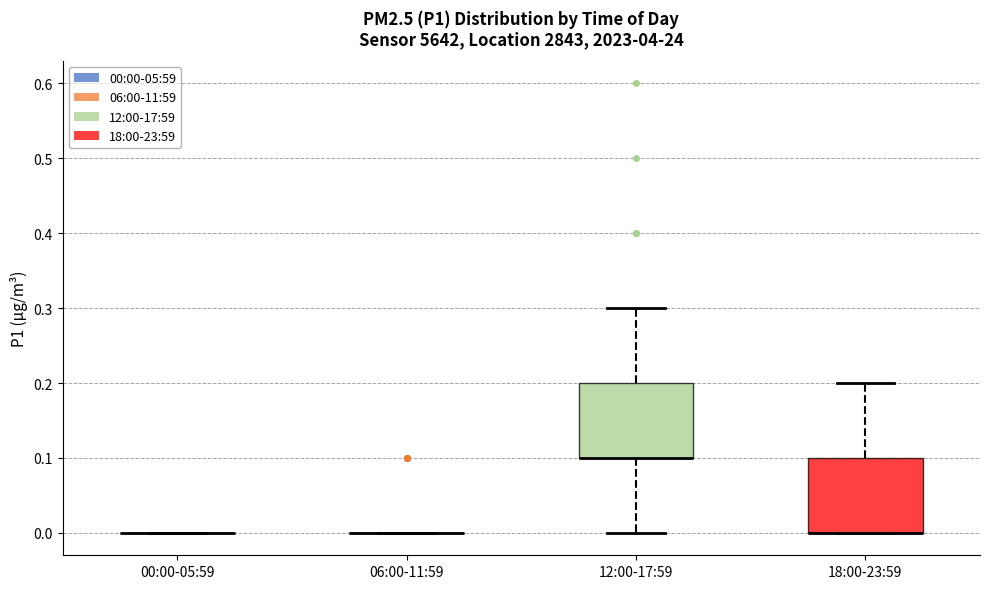

Reading left to right, read every box against the y-axis: the position of its median line, the range the box covers, and the ends of its whiskers. The values are not printed on the chart, so give them approximately, as read against the axis.

00:00-05:59: box collapsed to a line at 0.0, whiskers 0.0 to 0.0
06:00-11:59: box collapsed to a line at 0.0, whiskers 0.0 to 0.0
12:00-17:59: median 0.1 (drawn on the box's lower edge), box 0.1 to 0.2, whiskers 0.0 to 0.3
18:00-23:59: median 0.0 (drawn on the box's lower edge), box 0.0 to 0.1, whiskers 0.0 to 0.2